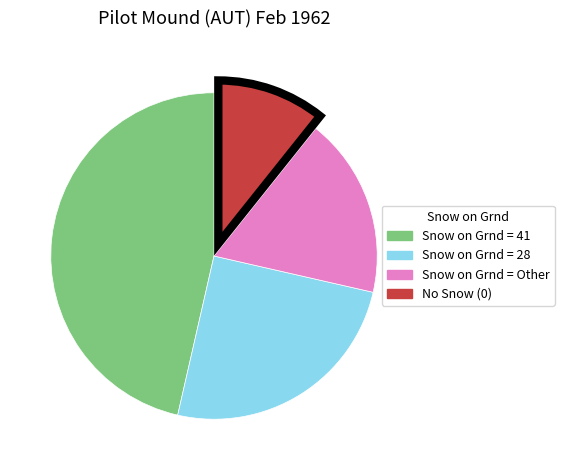

Does Snow on Grnd = 28 represent more than half of the total?

No